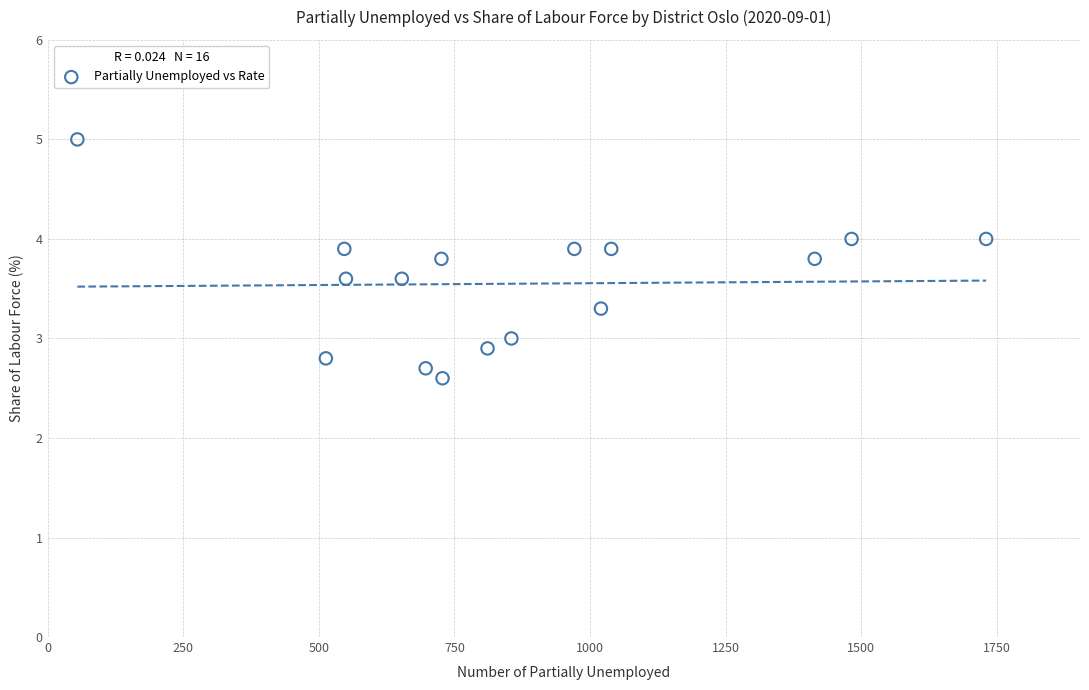

What is the range of Y values (max minus min)?

2.4